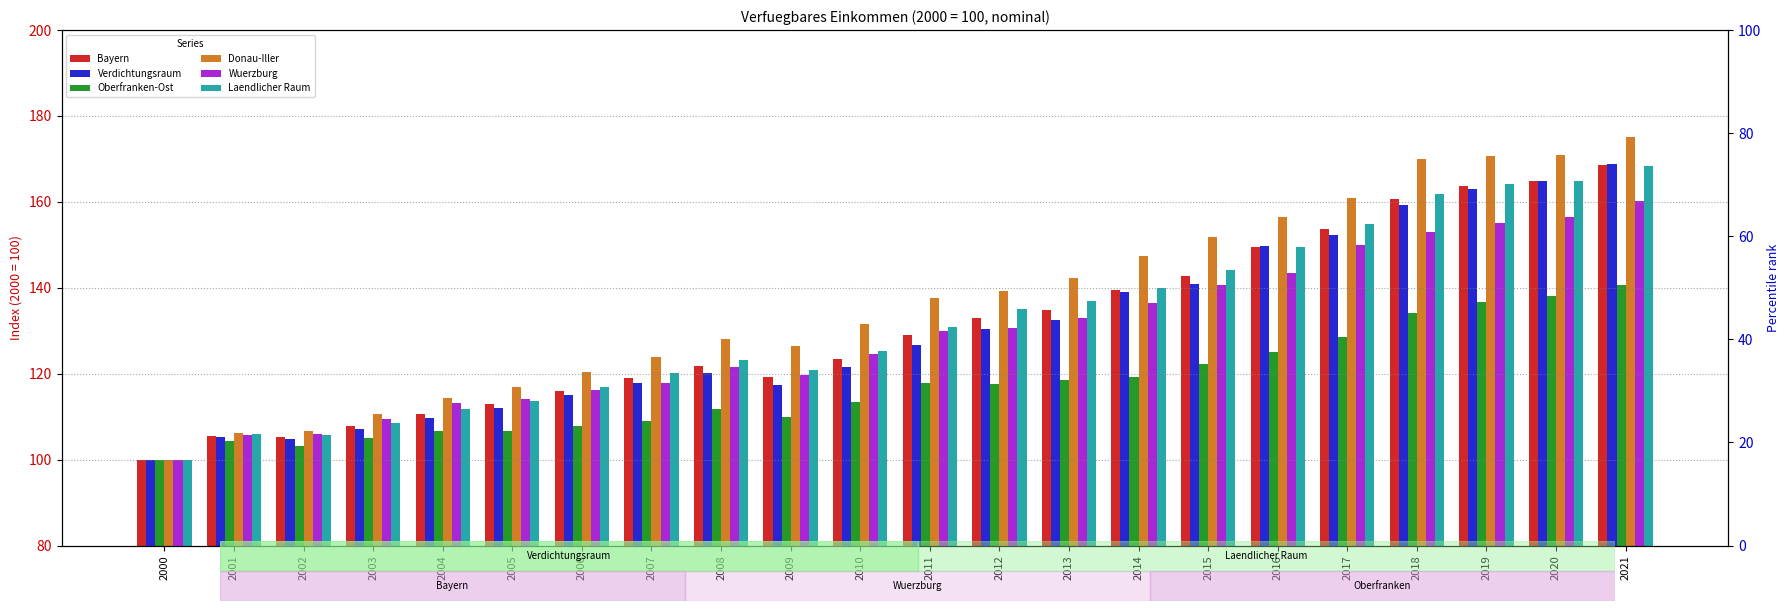

Reading right to left, transcribe all the data shown in this chart.

Bayern: 168.6	164.9	163.6	160.6	153.6	149.6	142.7	139.5	134.8	132.9	129.0	123.5	119.2	121.7	119.0	116.0	113.0	110.7	107.9	105.2	105.6	100.0
Verdichtungsraum: 168.8	164.8	162.9	159.2	152.2	149.8	141.0	139.1	132.5	130.5	126.8	121.6	117.3	120.1	117.8	115.1	112.1	109.6	107.2	104.7	105.2	100.0
Oberfranken-Ost: 140.7	138.1	136.8	134.1	128.5	125.1	122.2	119.2	118.5	117.5	117.8	113.5	110.0	111.8	109.0	107.8	106.7	106.7	105.0	103.2	104.3	100.0
Donau-Iller: 175.0	171.0	170.8	169.9	161.0	156.4	151.9	147.3	142.2	139.2	137.7	131.6	126.4	128.0	123.8	120.5	117.0	114.4	110.6	106.7	106.2	100.0
Wuerzburg: 160.3	156.5	155.0	153.0	149.9	143.5	140.6	136.5	132.9	130.7	129.9	124.6	119.8	121.5	117.9	116.1	114.1	113.1	109.5	106.0	105.7	100.0
Laendlicher Raum: 168.4	164.9	164.1	161.8	154.8	149.5	144.2	140.0	137.0	135.1	130.9	125.3	120.9	123.2	120.1	116.9	113.7	111.8	108.6	105.7	105.9	100.0